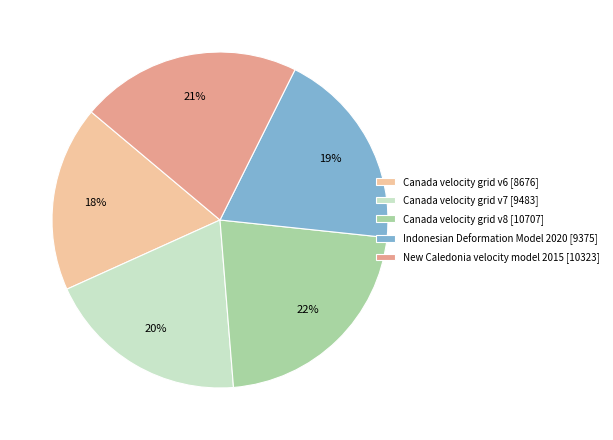

To the nearest percent, what percentage of the pie is Canada velocity grid v8?

22%